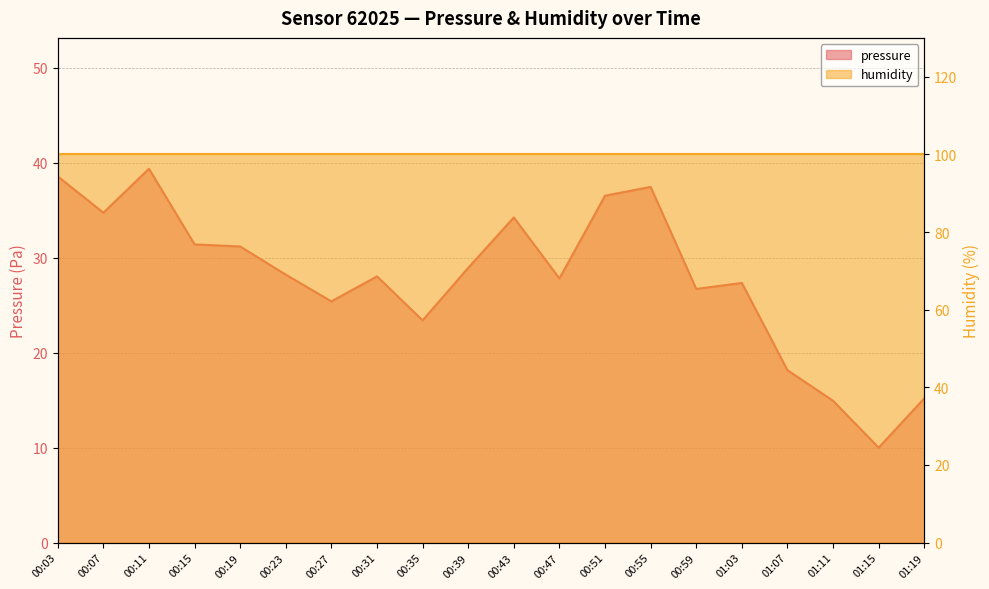

At which category does the chart reach its minimum across all series?

01:15